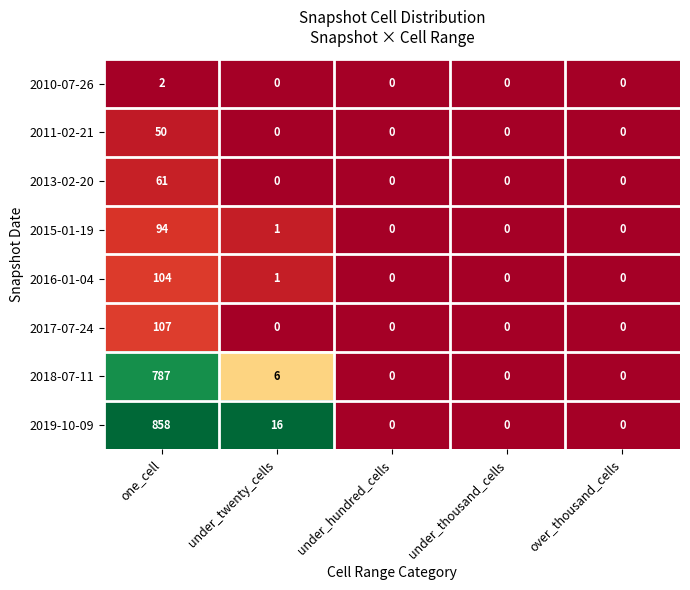

How many distinct data groups are displayed?

8